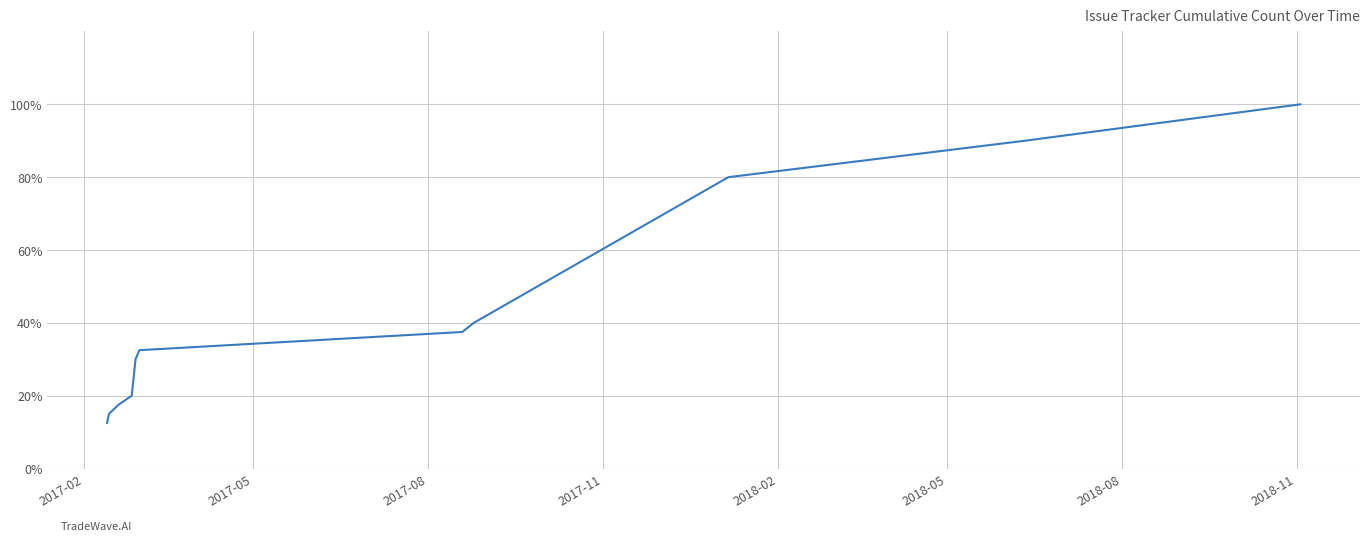

What is the maximum value shown in the chart?

100.0